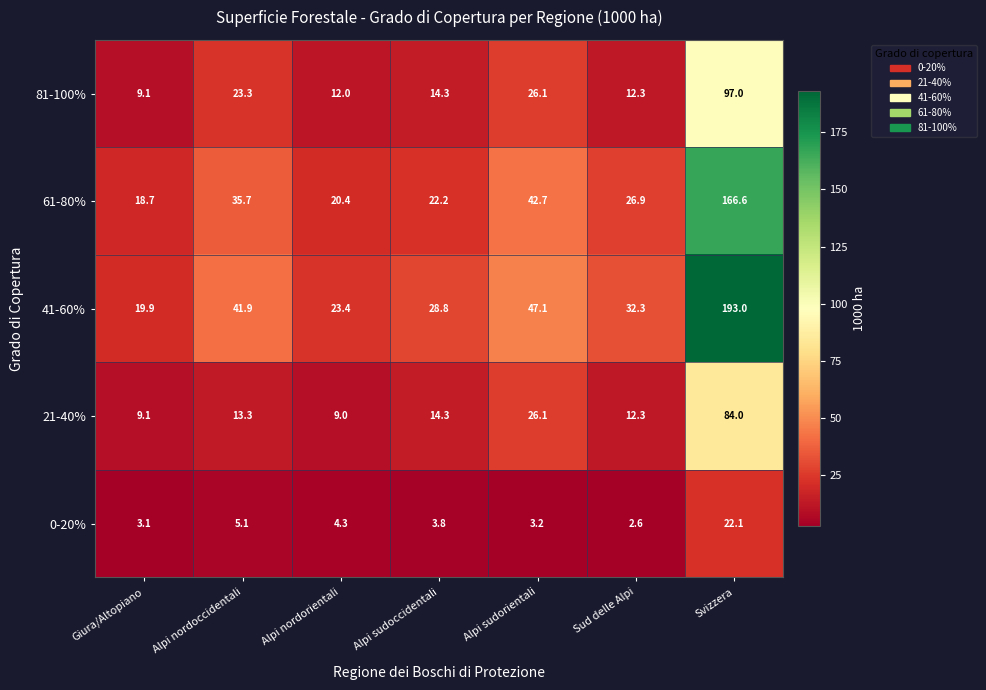

Which series changed the most between Alpi nordoccidentali and Alpi sudoccidentali?

61-80%